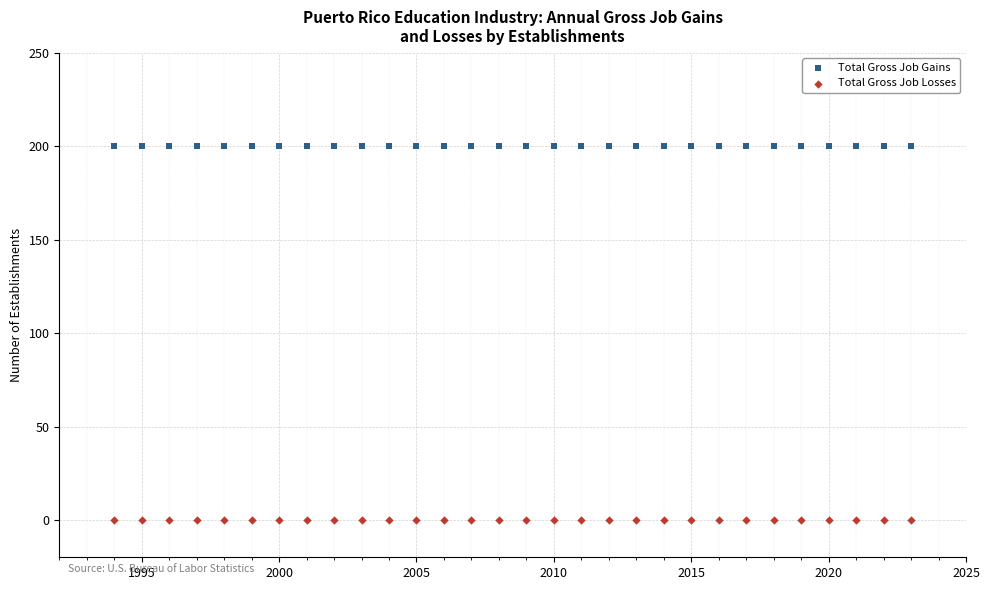

Which series reaches the minimum Y coordinate?

Total Gross Job Losses